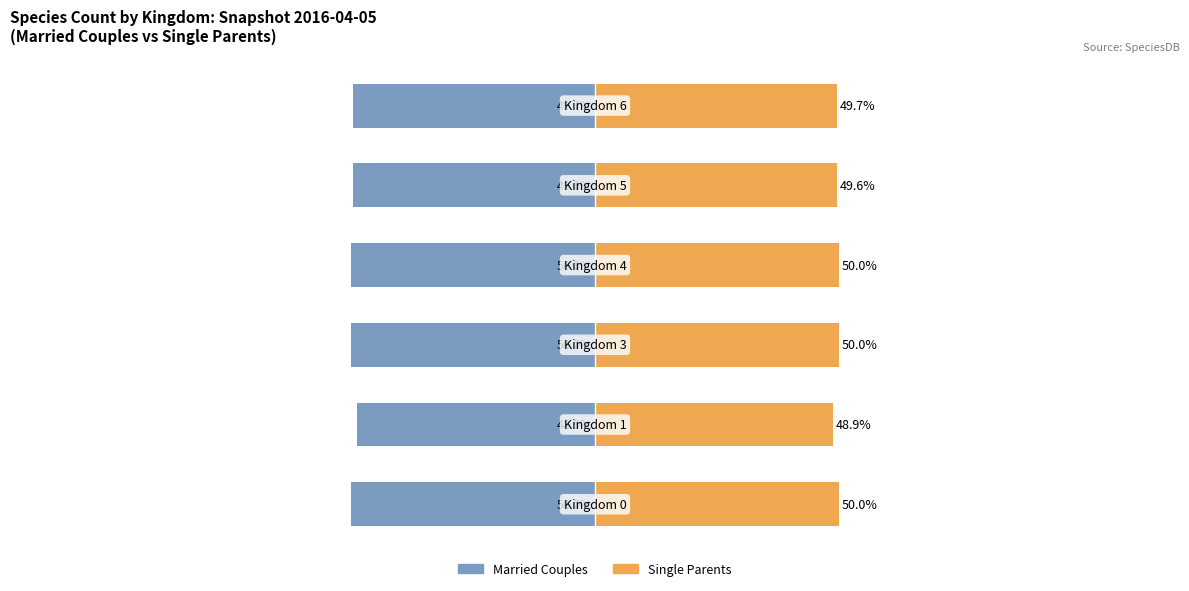

Reading left to right, transcribe all the data shown in this chart.

Married Couples: -50.0	-48.9	-50.0	-50.0	-49.6	-49.7
Single Parents: 50.0	48.9	50.0	50.0	49.6	49.7